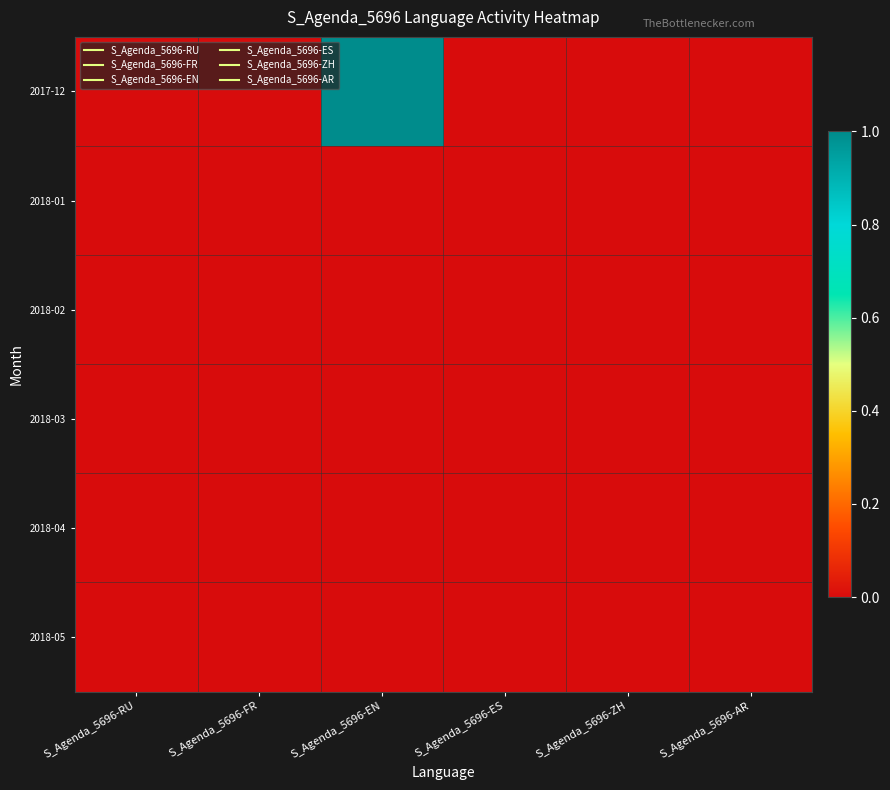

Which category has the lowest value across all series?

S_Agenda_5696-RU